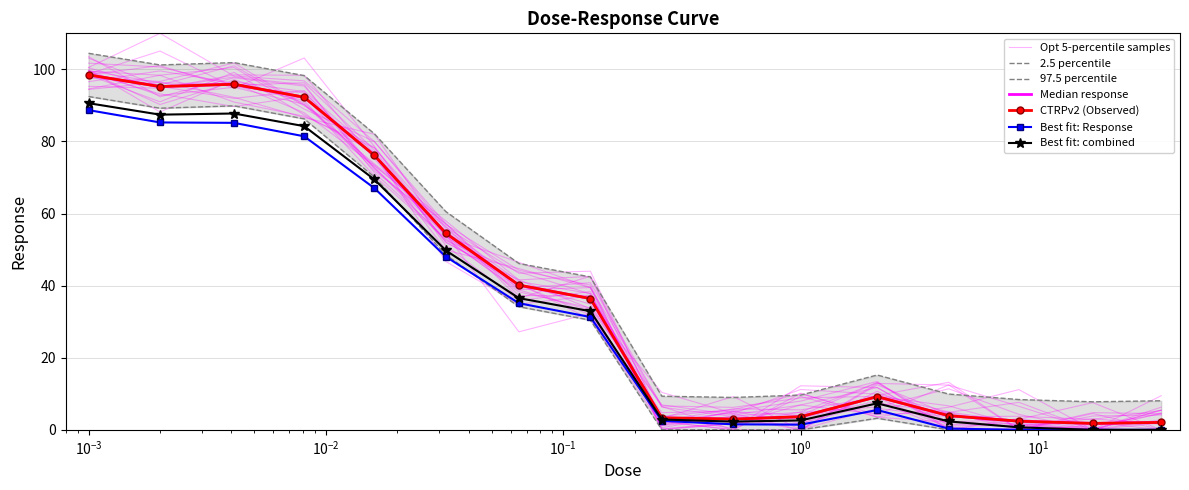

What is the label of the 9th point from the right?

0.13